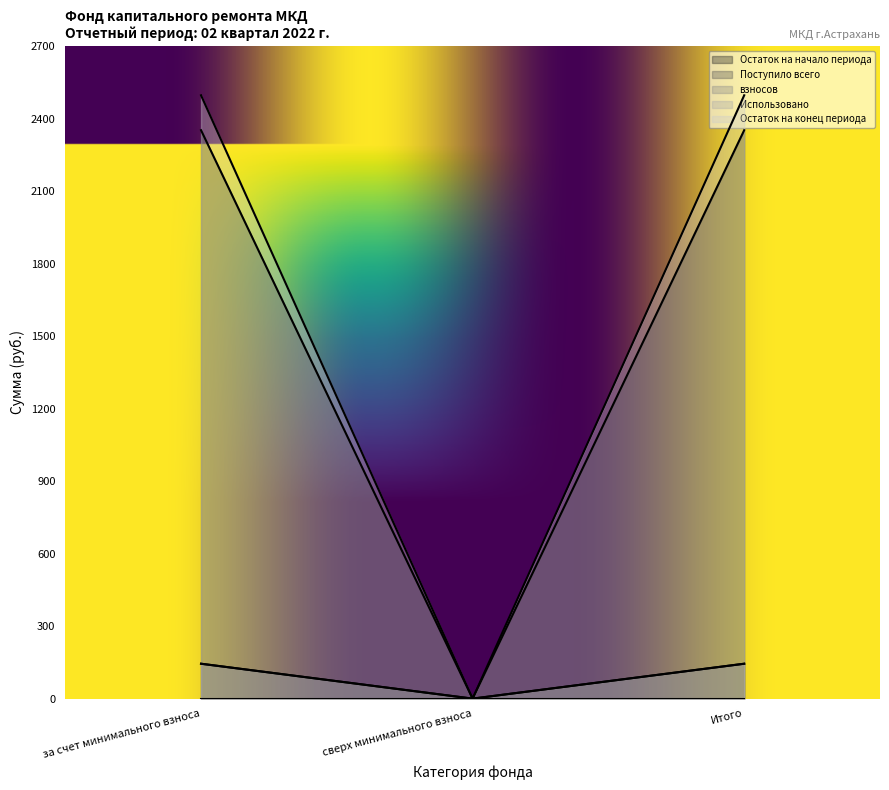

List the labels in order of Остаток на начало периода value, smallest first.

сверх минимального взноса, за счет минимального взноса, Итого